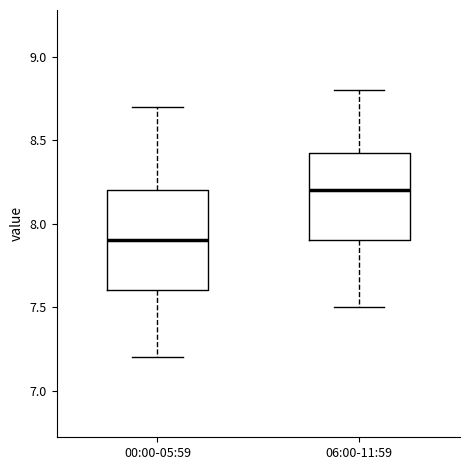

Comparing the boxes themselves (not the whiskers), which one is the tallest?

00:00-05:59